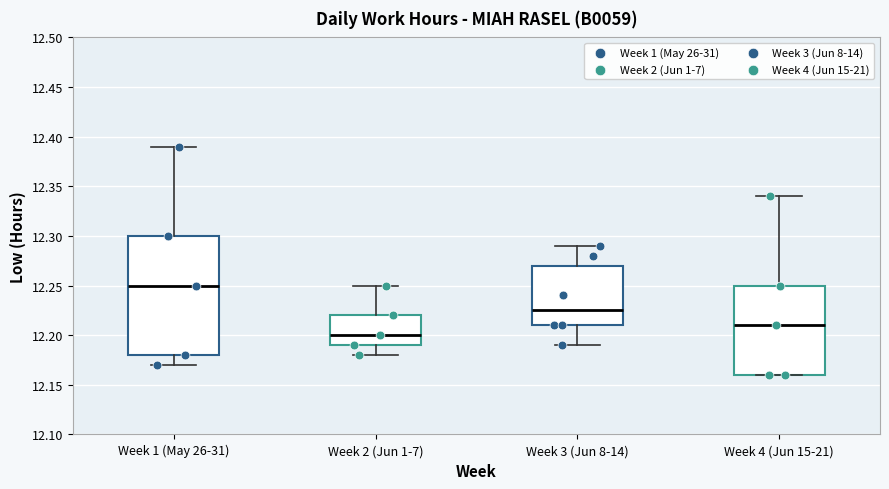

Reading left to right, transcribe this box plot: for each box, give where its median line is, the range the box spans, and where its two whiskers end, as read against the y-axis. The values are not printed on the chart, so give them approximately, as read against the axis.

Week 1 (May 26-31): median 12.250, box 12.180 to 12.300, whiskers 12.170 to 12.390
Week 2 (Jun 1-7): median 12.200, box 12.190 to 12.220, whiskers 12.180 to 12.250
Week 3 (Jun 8-14): median 12.225, box 12.210 to 12.270, whiskers 12.190 to 12.290
Week 4 (Jun 15-21): median 12.210, box 12.160 to 12.250, whiskers 12.160 to 12.340